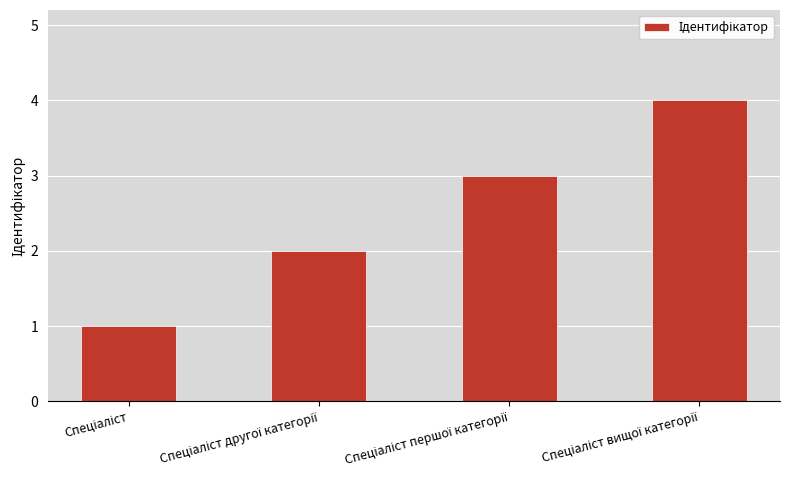

How many values are below 3?

2